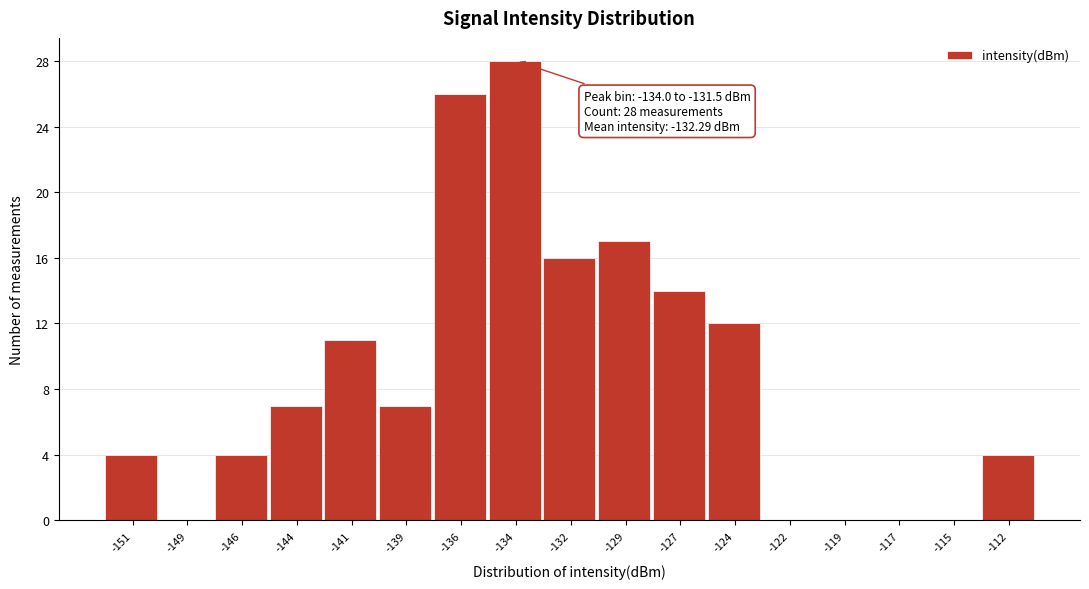

Reading left to right, list all the values displayed in this chart.

-151=4	-149=0	-146=4	-144=7	-141=11	-139=7	-136=26	-134=28	-132=16	-129=17	-127=14	-124=12	-122=0	-119=0	-117=0	-115=0	-112=4